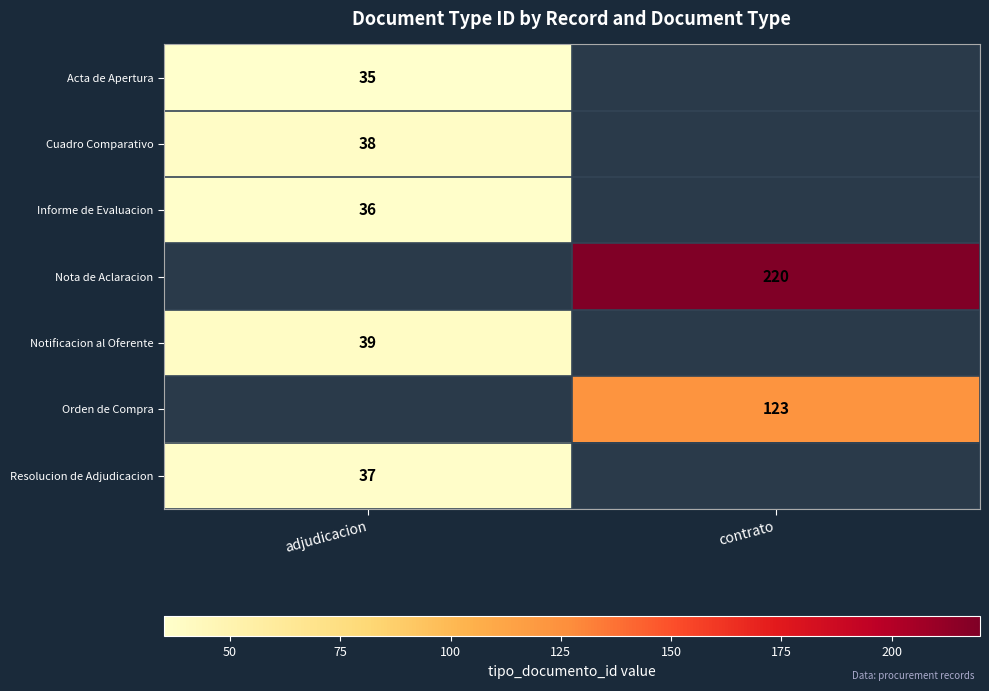

True or false: Cuadro Comparativo has a value of 66 at adjudicacion.

False